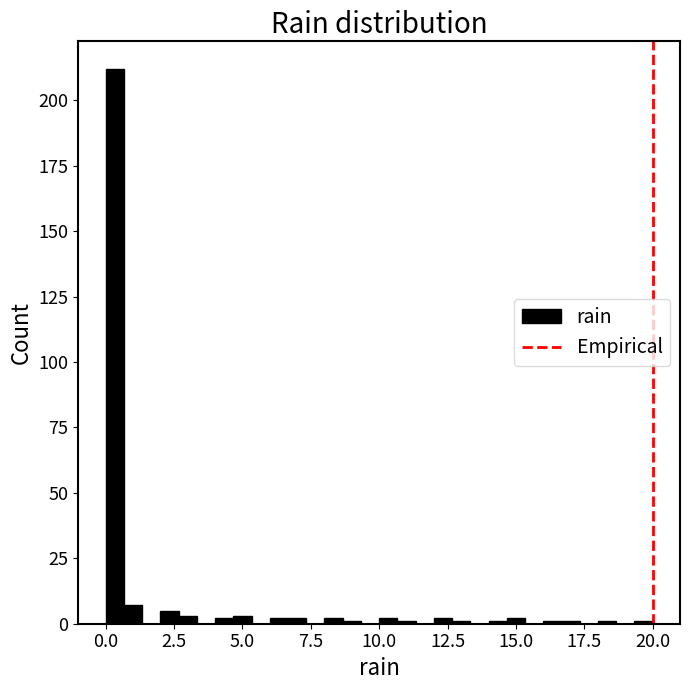

Around what value on the x-axis is the tallest bar? Give the approximate position of its centre, as read against the axis.

0.5